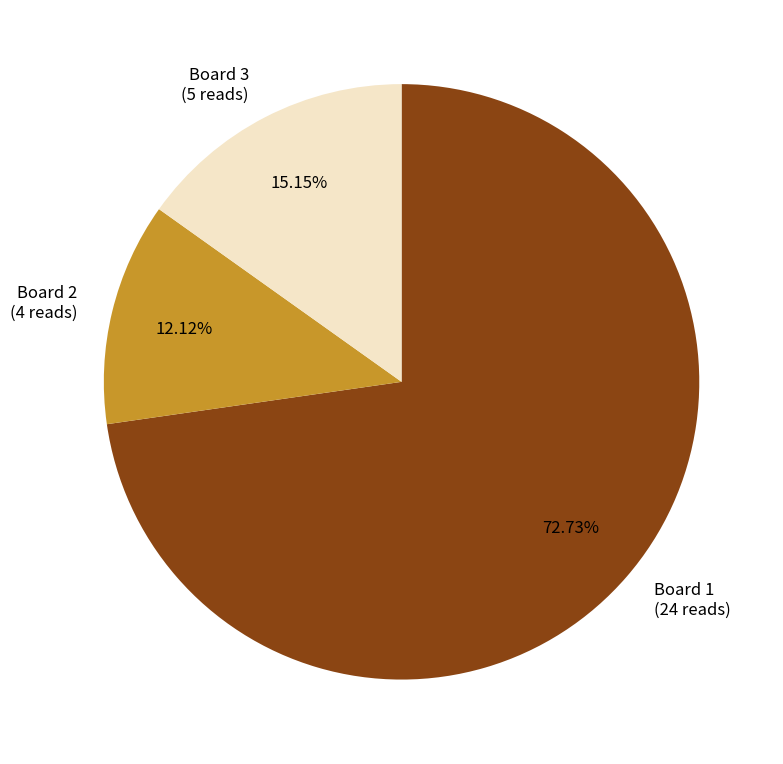

Between Board 1 and Board 3, which is larger?

Board 1